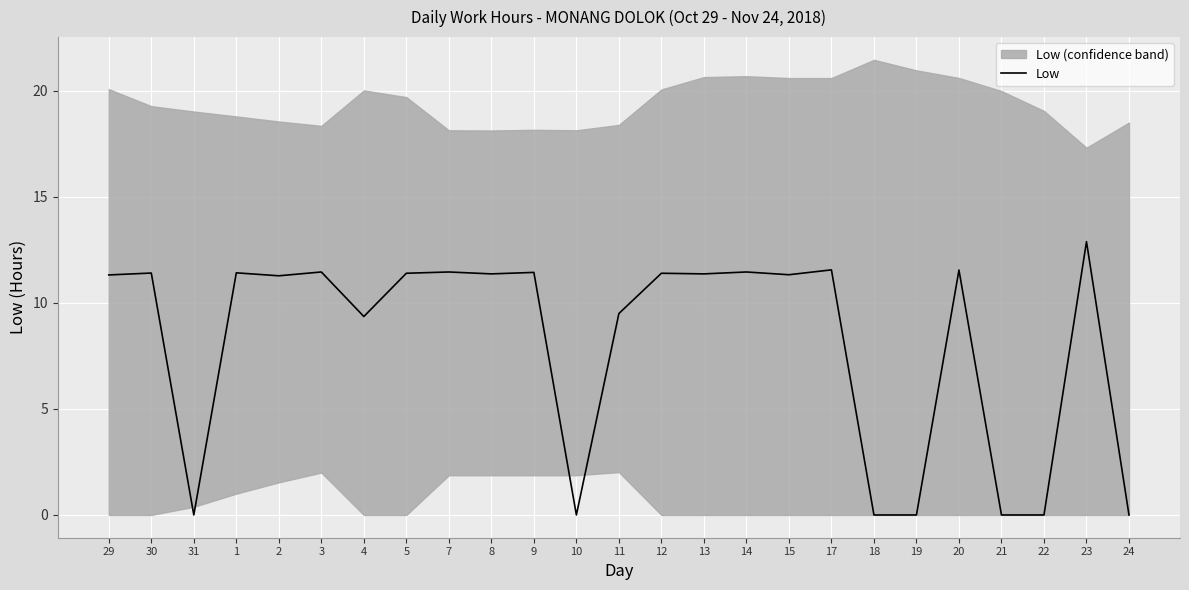

How many values are below 11?

9